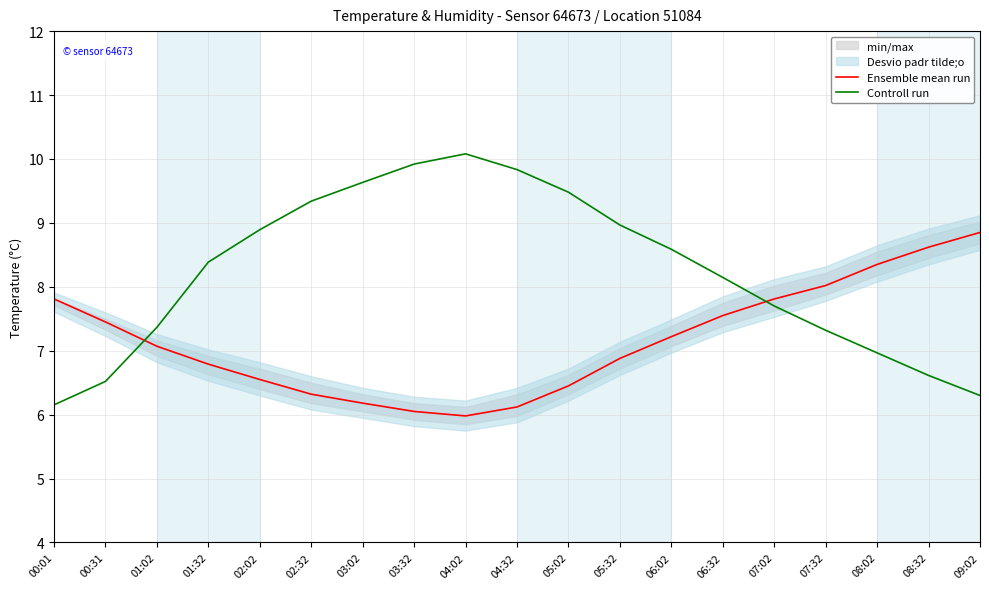

The value of Controll run at 08:02 is 7.0. True or false?

True